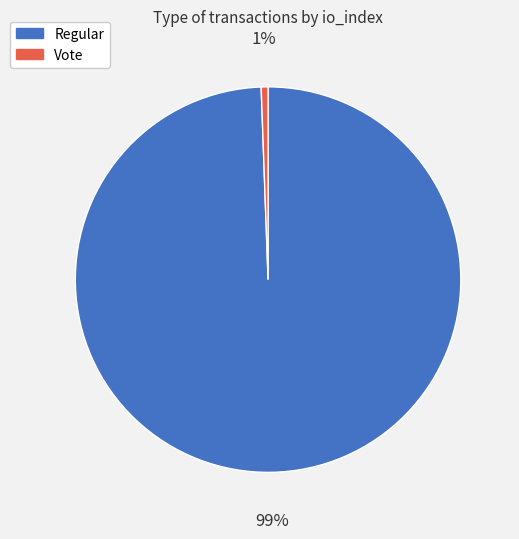

Which category has the smallest portion of the pie?

Vote